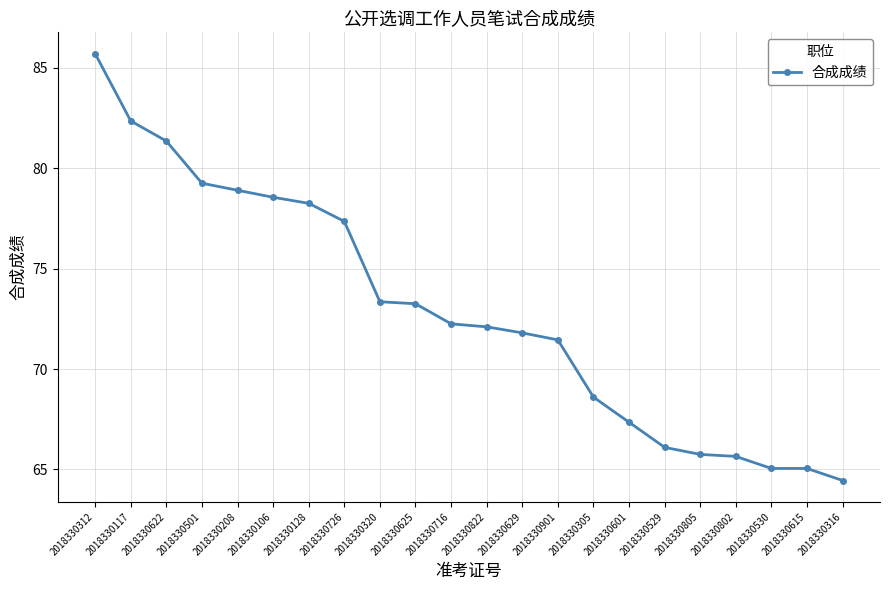

What is the smallest value displayed?

64.5